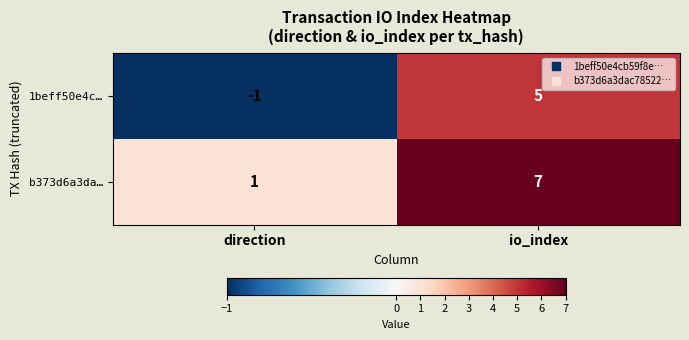

Reading left to right, list all the values displayed in this chart.

1beff50e4c…: direction=-1	io_index=5
b373d6a3da…: direction=1	io_index=7